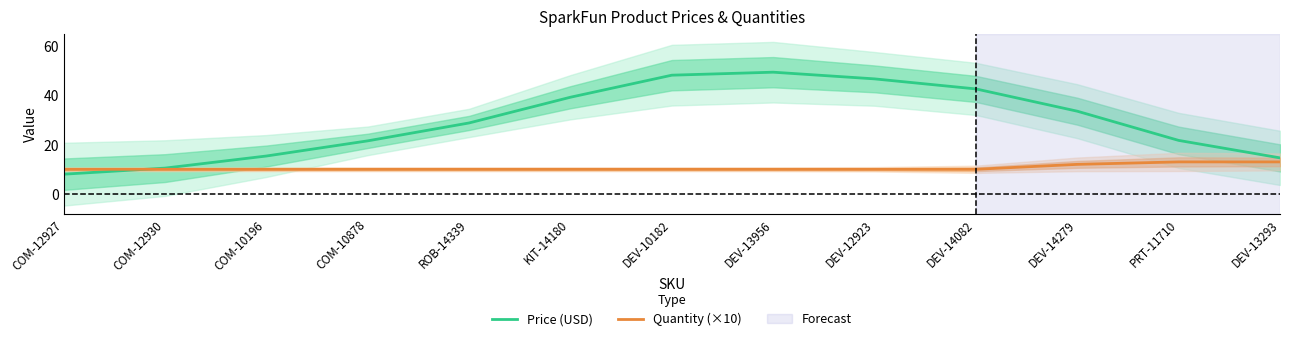

List the series in order of their peak value, lowest first.

Quantity (×10), Price (USD)